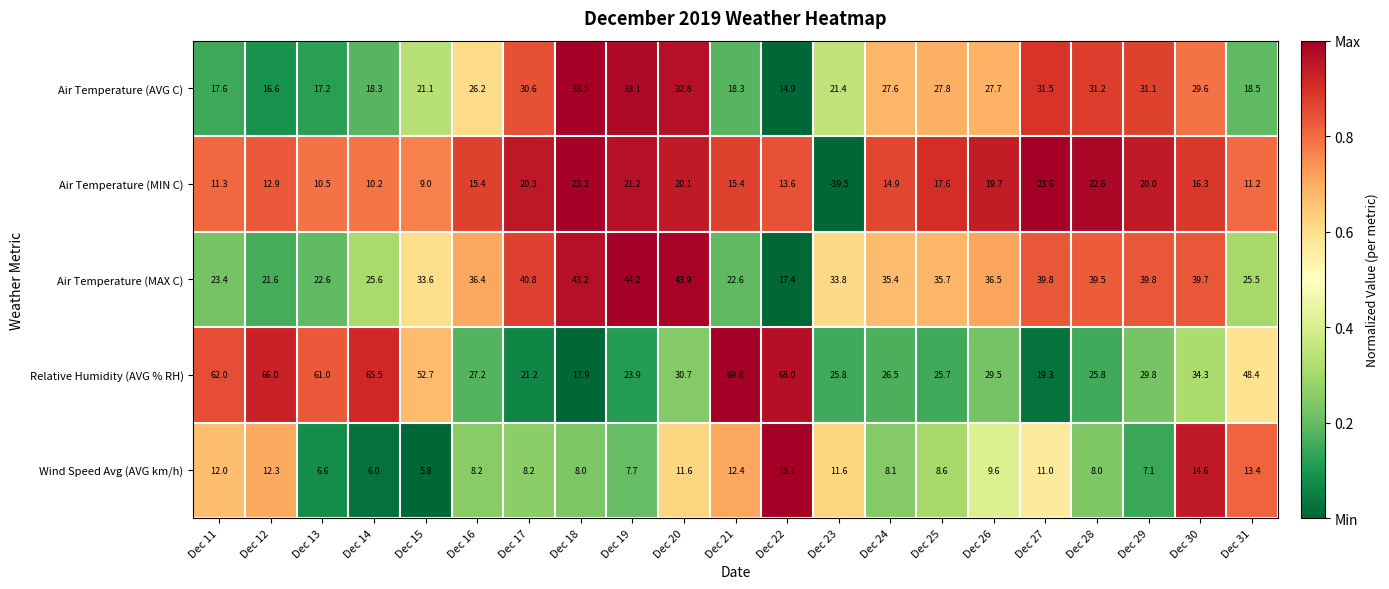

At which label is Relative Humidity (AVG % RH) closest to 43?

Dec 31